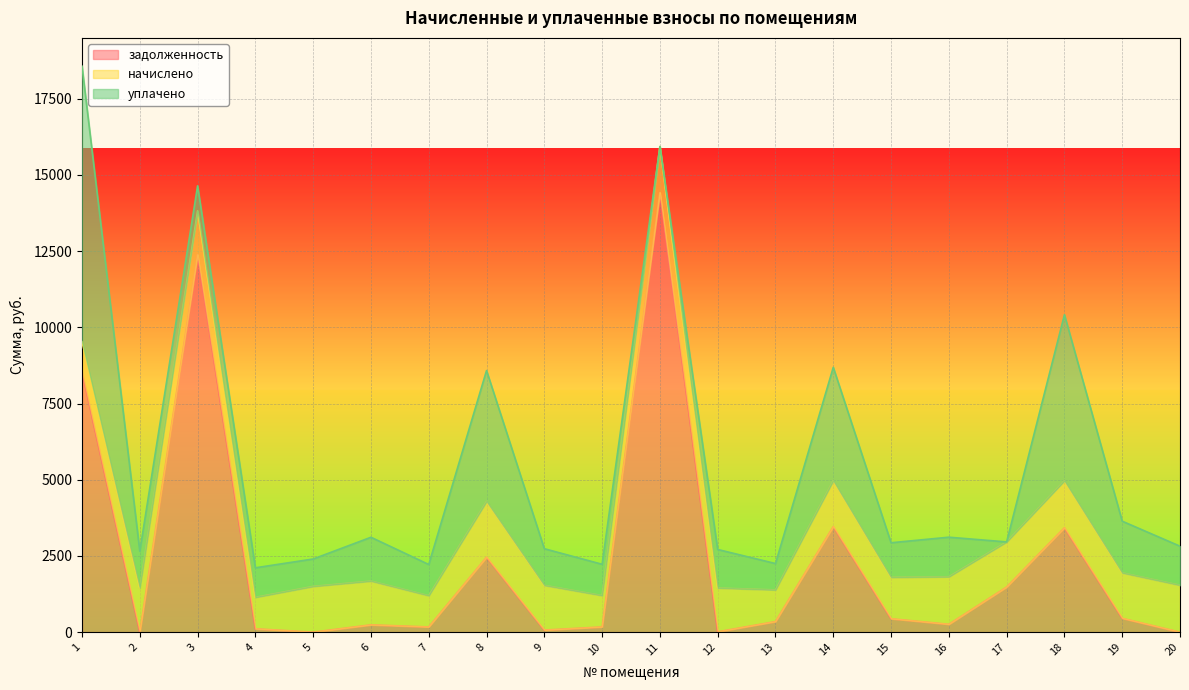

What is the difference between the задолженность values at 1 and 15?

8110.3